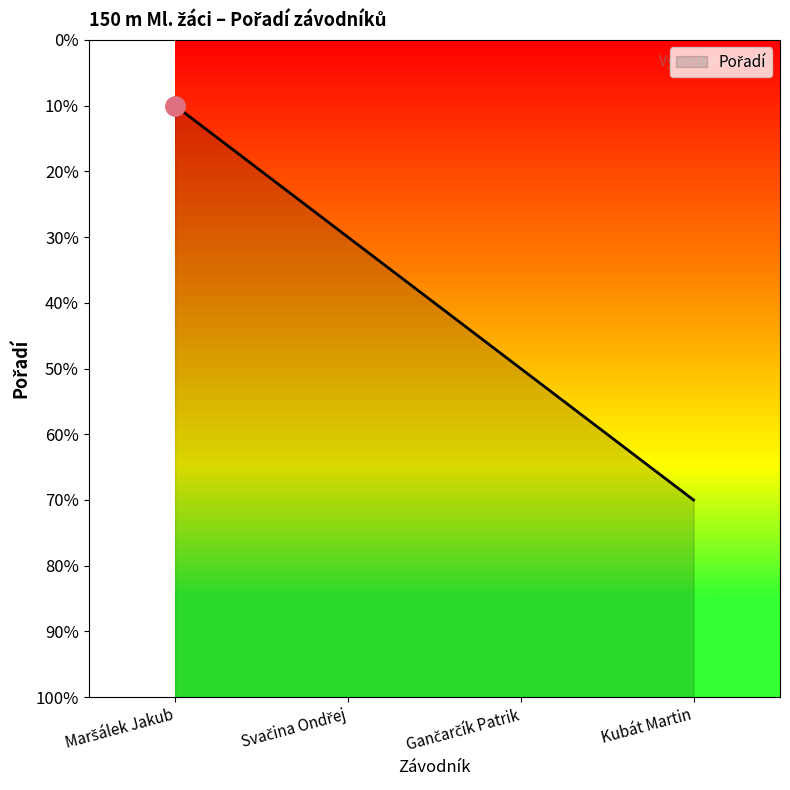

What is the value of the 3rd point from the left?

2.5